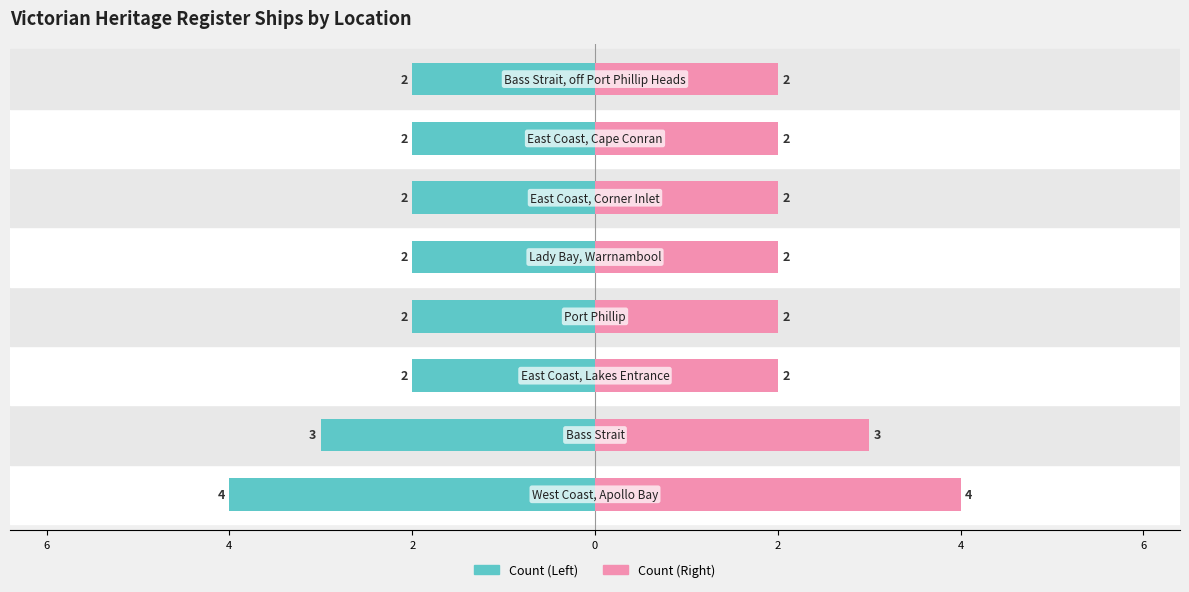

What is the total value across all series at Bass Strait?

6